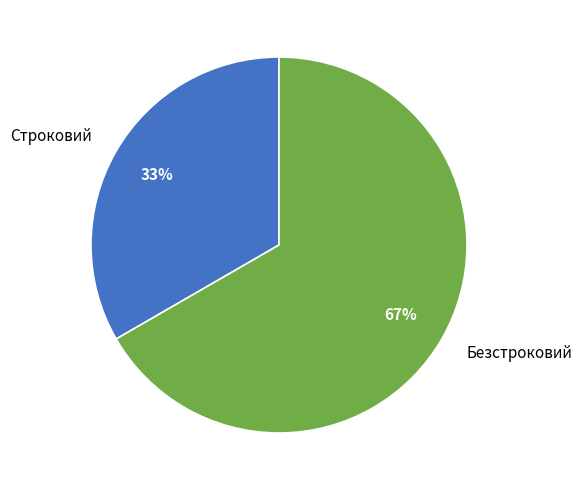

Count the number of slices in the pie.

2